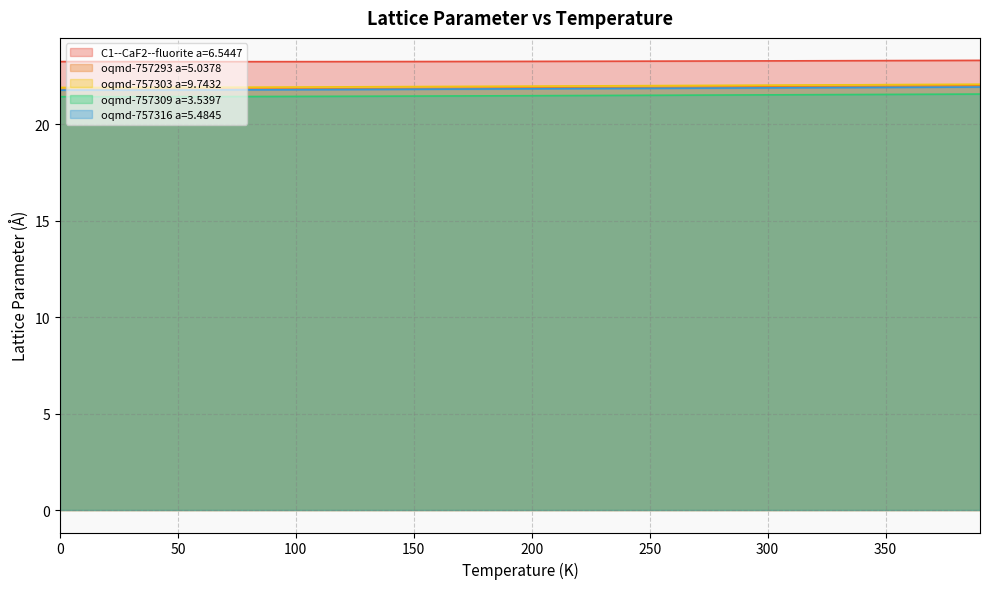

How many oqmd-757316 a=5.4845 values are between 21 and 22?

40